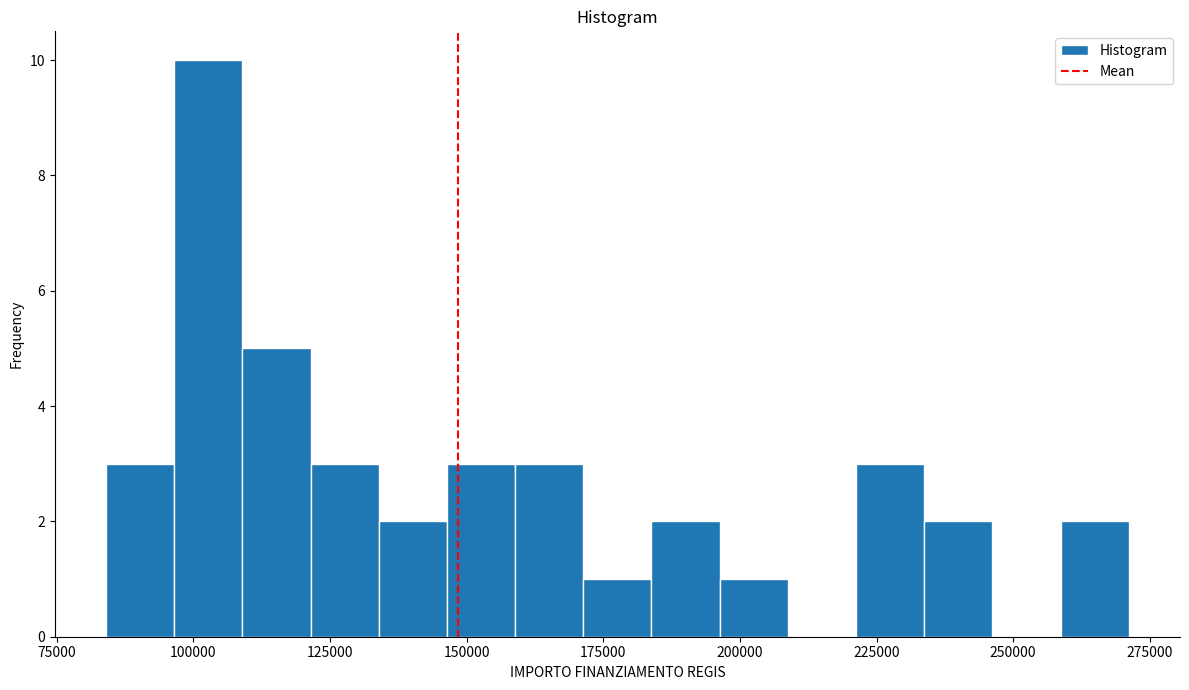

Around what value on the x-axis is the tallest bar? Give the approximate position of its centre, as read against the axis.

105000